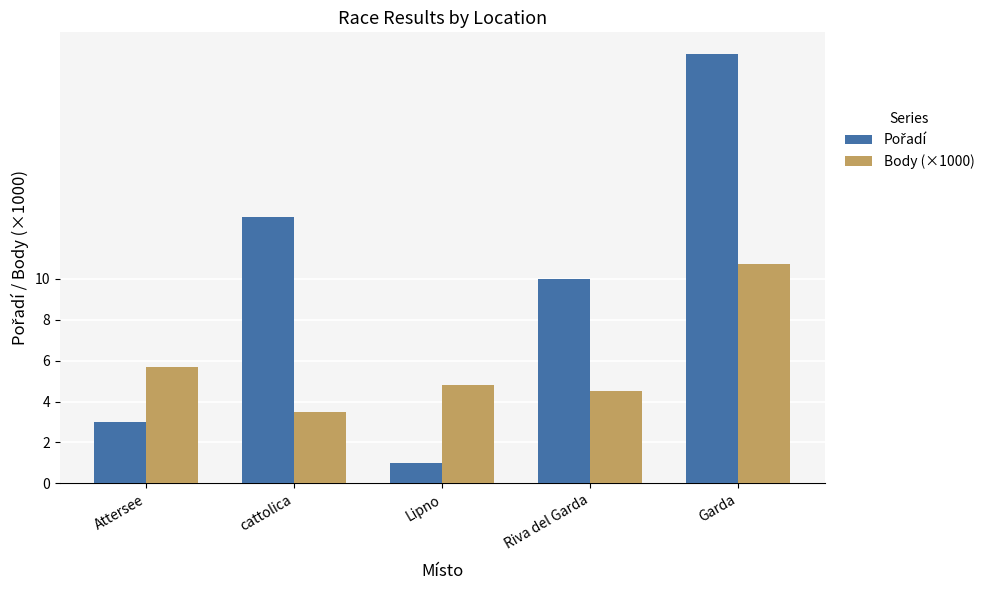

How many data points does each series have?

5